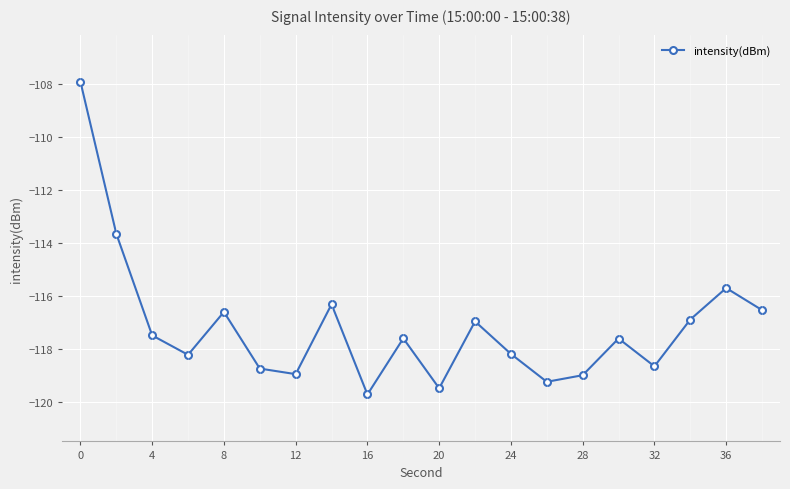

What is the greatest value displayed?

-107.9